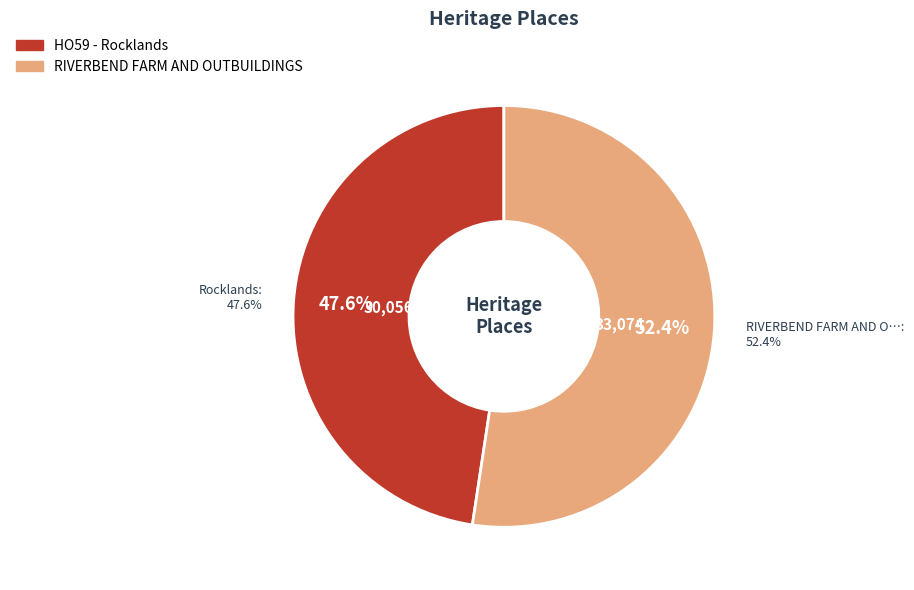

Between HO59 - Rocklands and RIVERBEND FARM AND OUTBUILDINGS, which is larger?

RIVERBEND FARM AND OUTBUILDINGS